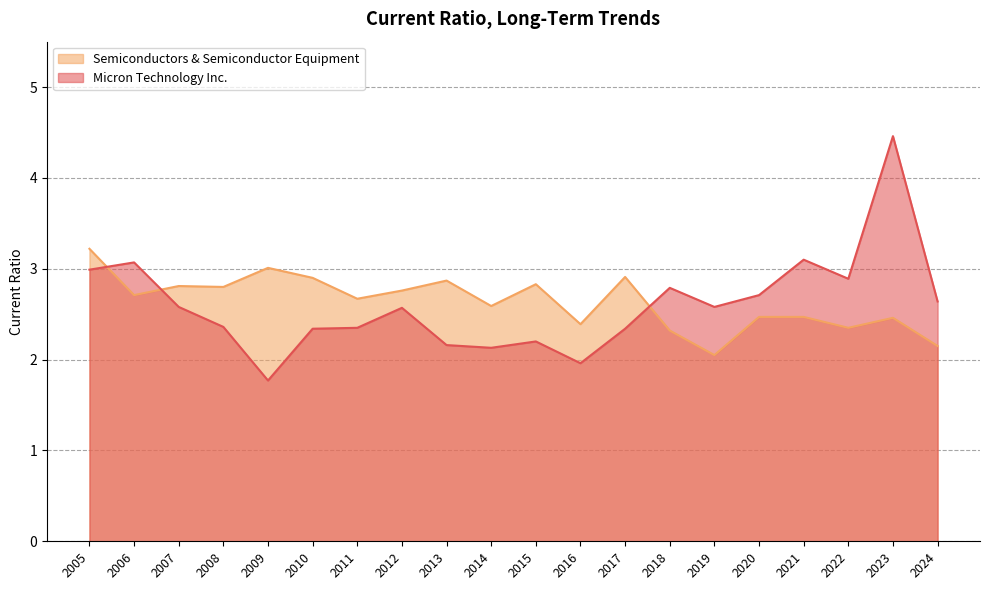

Which category has the highest value across all series?

2023